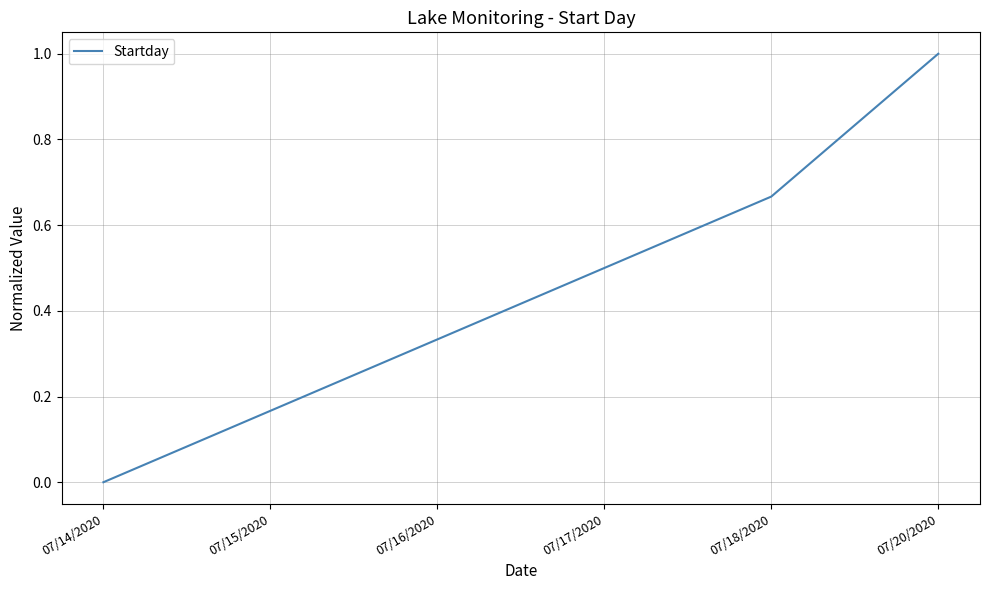

Does the chart display data point markers on the line(s)?

No